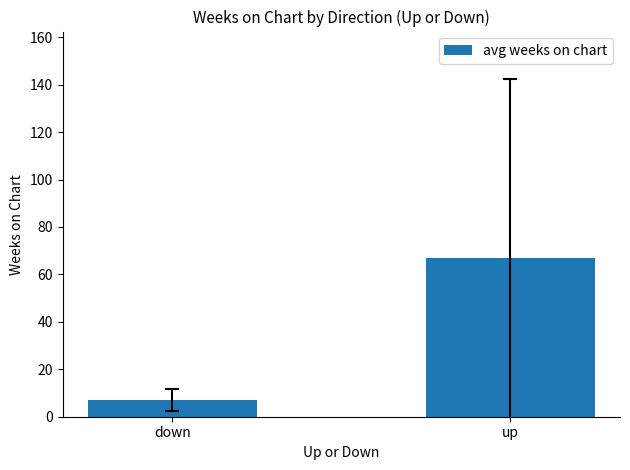

Between up and down, which is larger?

up